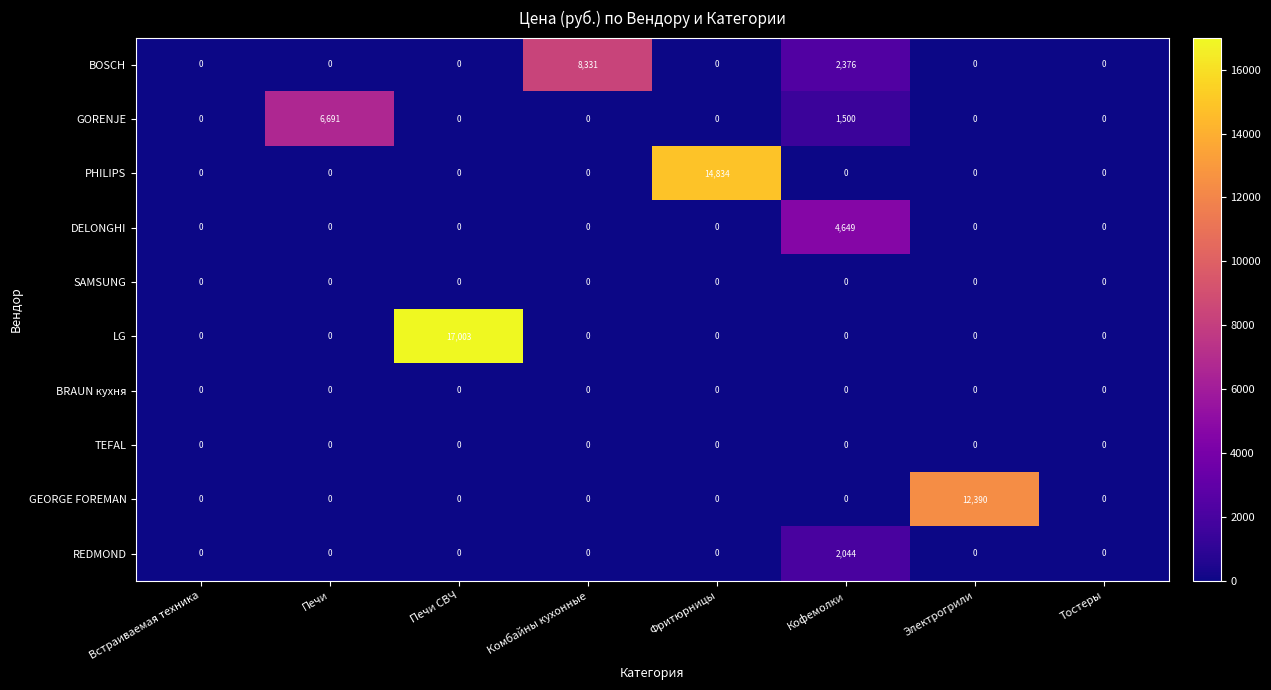

What is the difference between the highest and lowest values at Печи СВЧ?

17003